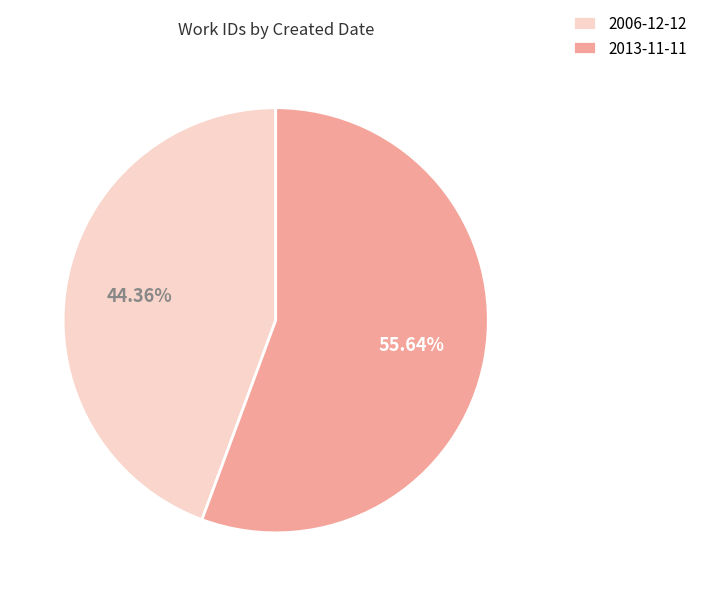

Which category has the biggest portion of the pie?

2013-11-11